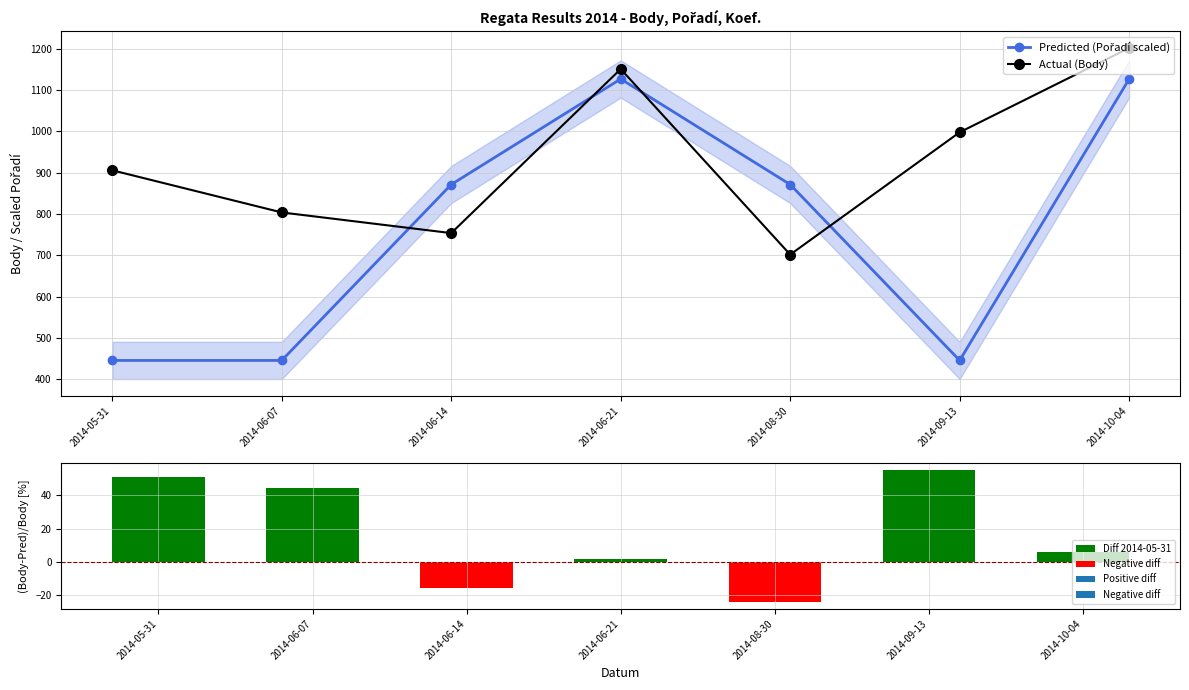

What is the total value across all series at 2014-05-31?

1351.9